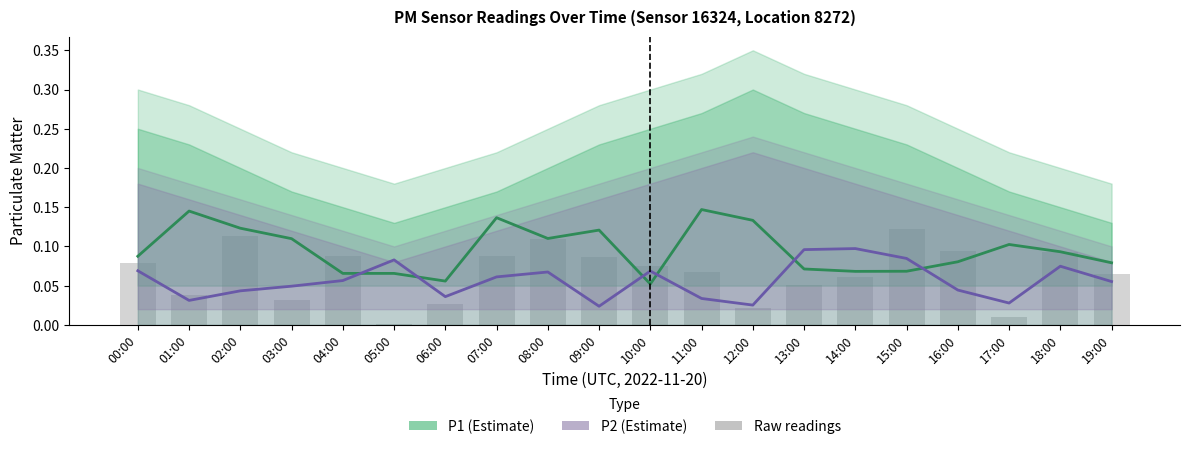

Reading left to right, transcribe all the data shown in this chart.

P1 (Estimate): 0.1	0.1	0.1	0.1	0.1	0.1	0.1	0.1	0.1	0.1	0.1	0.1	0.1	0.1	0.1	0.1	0.1	0.1	0.1	0.1
P2 (Estimate): 0.1	0.0	0.0	0.0	0.1	0.1	0.0	0.1	0.1	0.0	0.1	0.0	0.0	0.1	0.1	0.1	0.0	0.0	0.1	0.1
Raw readings: 0.1	0.0	0.1	0.0	0.1	0.0	0.0	0.1	0.1	0.1	0.1	0.1	0.0	0.1	0.1	0.1	0.1	0.0	0.1	0.1